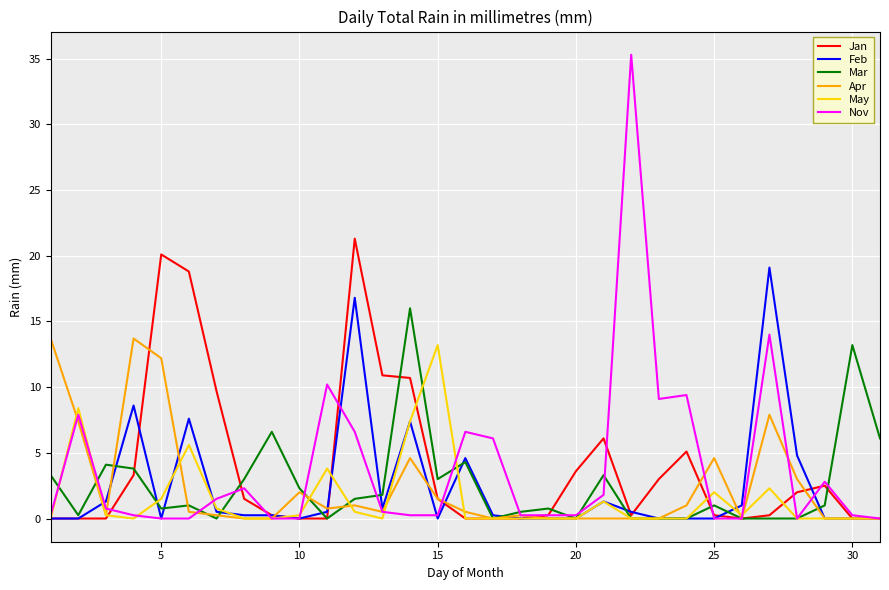

What is the maximum value shown in the chart?

35.3